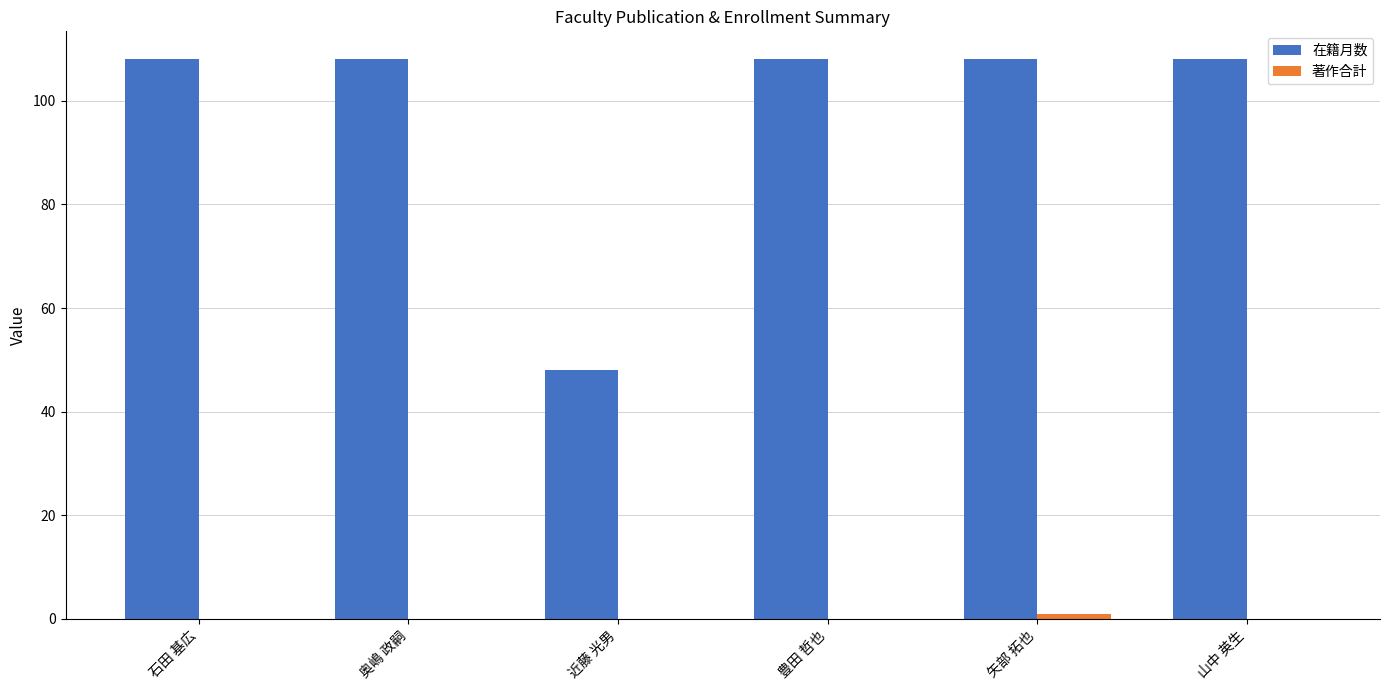

What is the maximum value for 在籍月数?

108